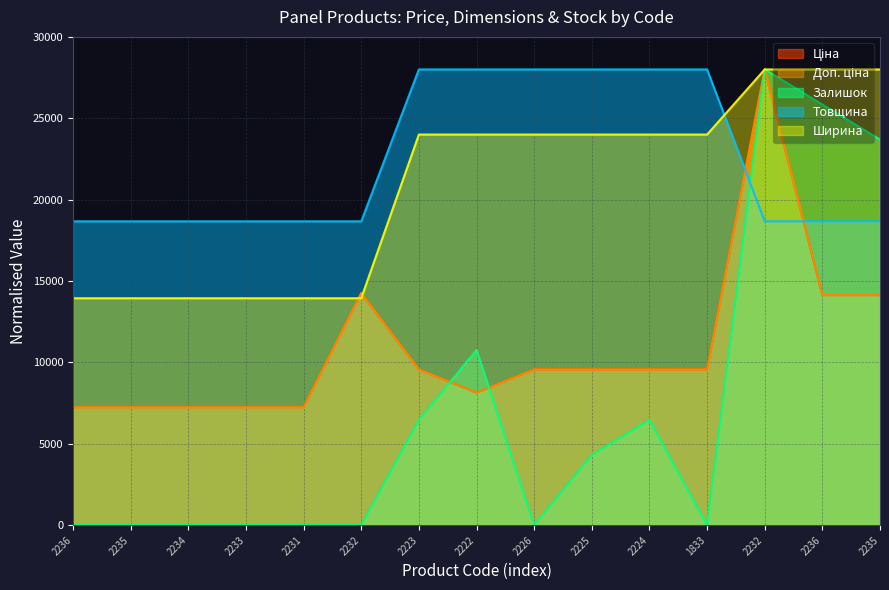

After their last crossing, which series has the higher values: Товщина or Залишок?

Залишок